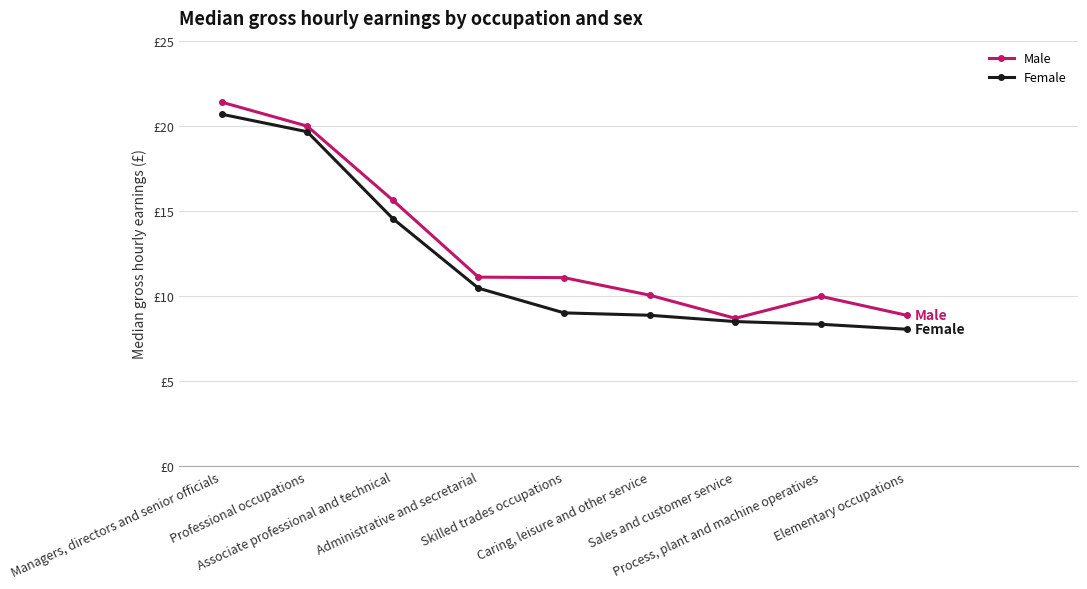

Is this an area chart (filled region under the line)?

No